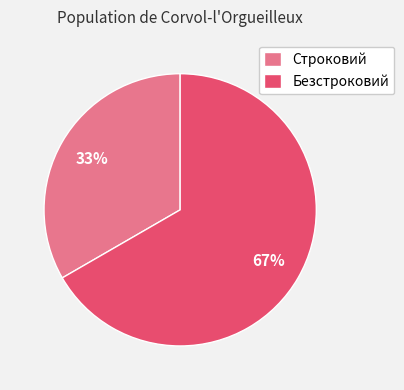

What percentage is the Безстроковий slice, to the nearest percent?

67%